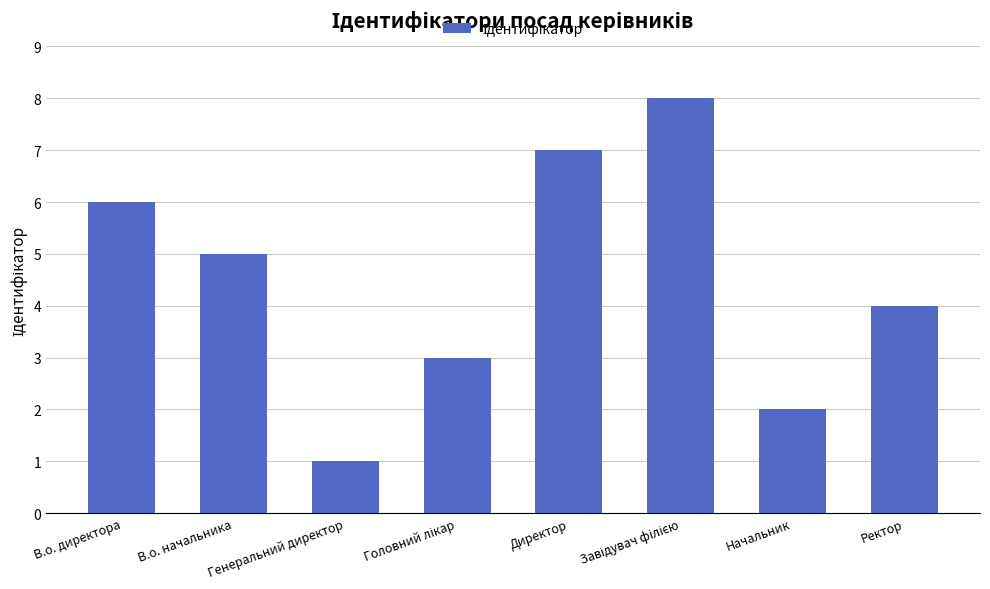

The chart shows a value of 5 at В.о. начальника. True or false?

True